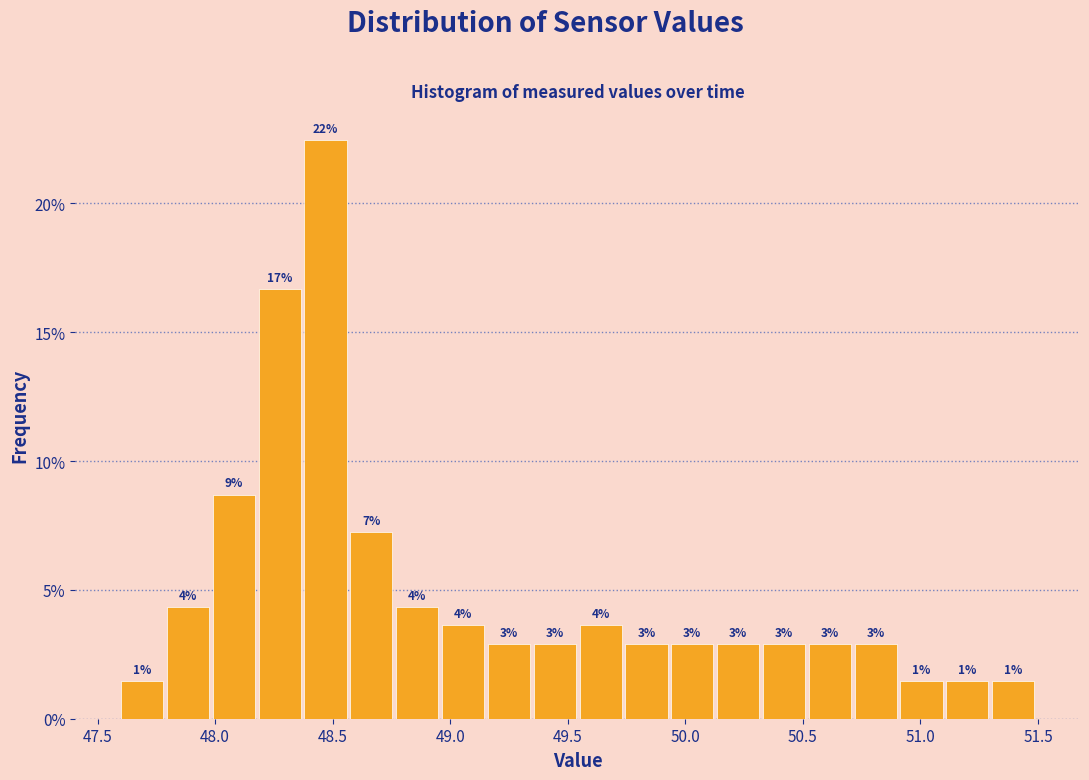

Read against the x-axis, roughly where is the centre of the tallest bar?

48.45